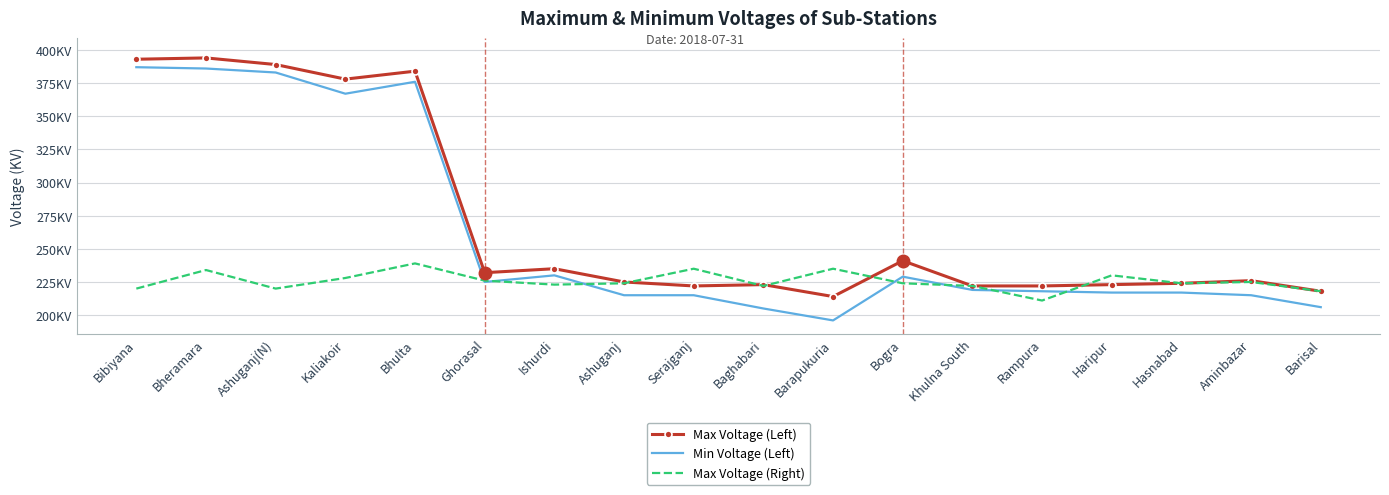

What is the difference between the Max Voltage (Left) values at Baghabari and Ghorasal?

9